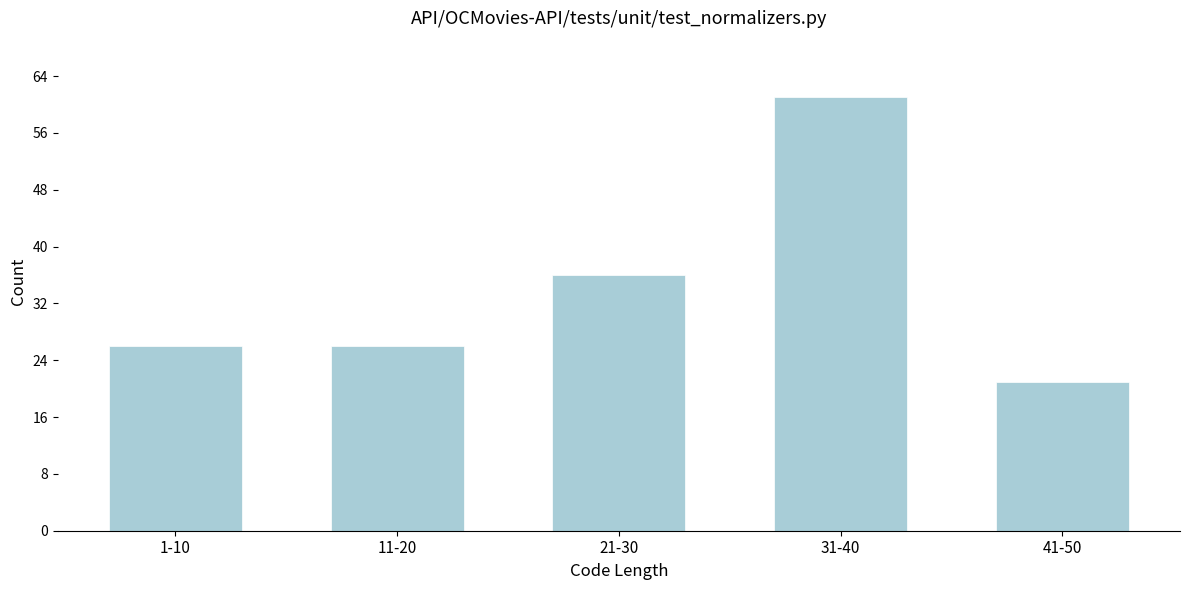

Reading left to right, extract all data points from this chart.

26	26	36	61	21